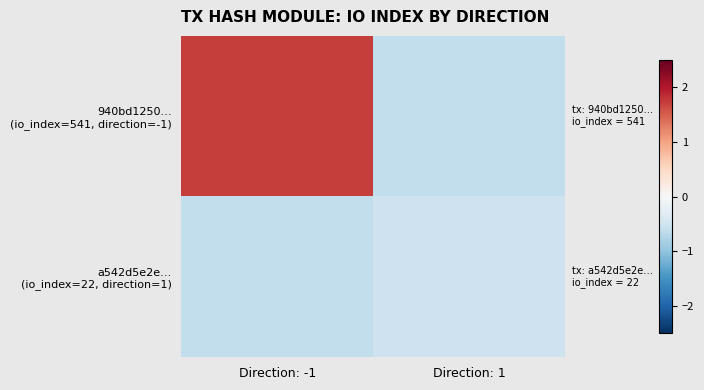

At how many categories does at least one series exceed 1?

1